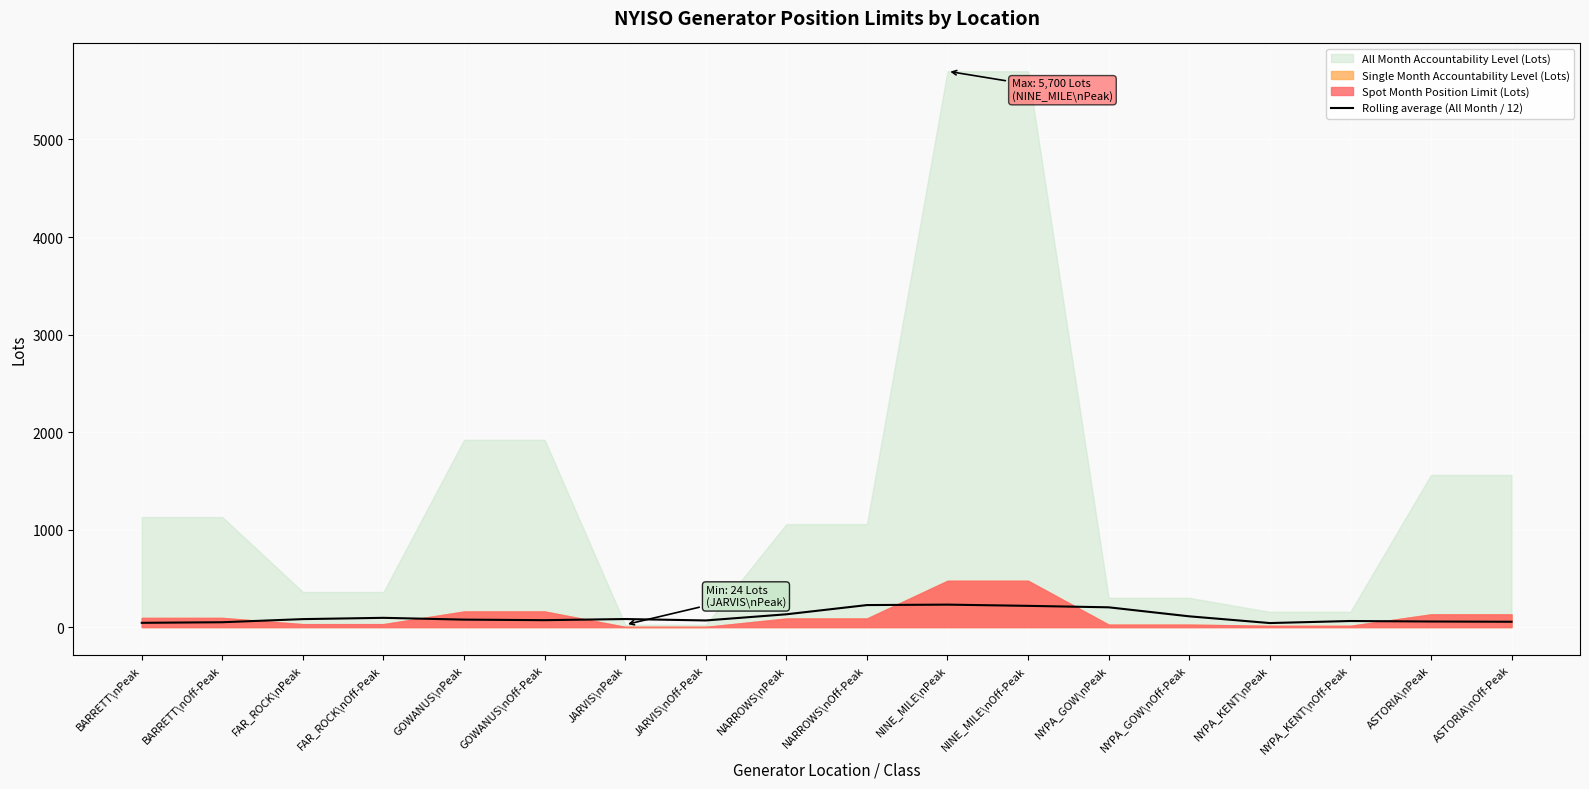

What is the label of the 13th point from the left?

NYPA_GOW\nPeak